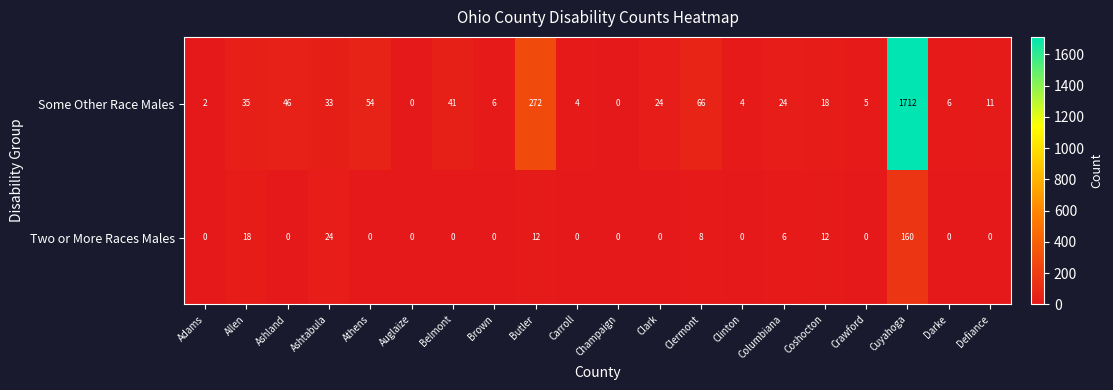

How many categories are shown in the chart?

20